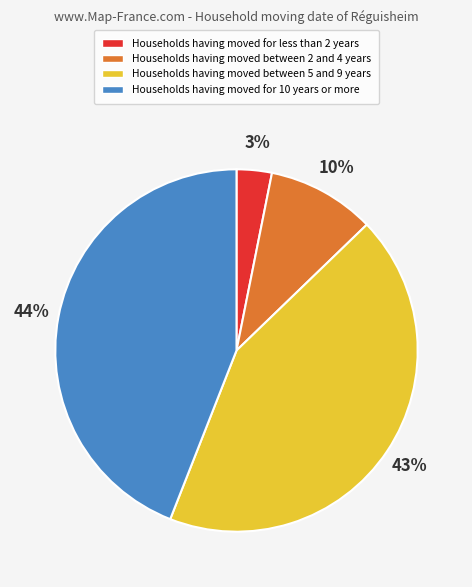

Is the sum of Households having moved between 5 and 9 years and Households having moved for 10 years or more greater than half?

Yes